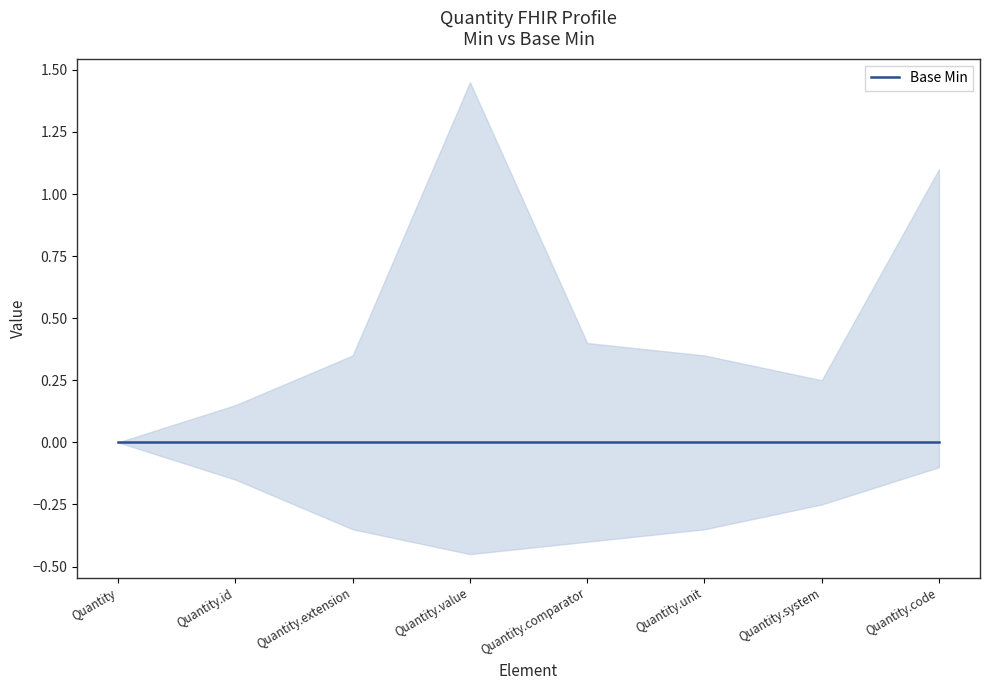

How many distinct data groups are displayed?

2